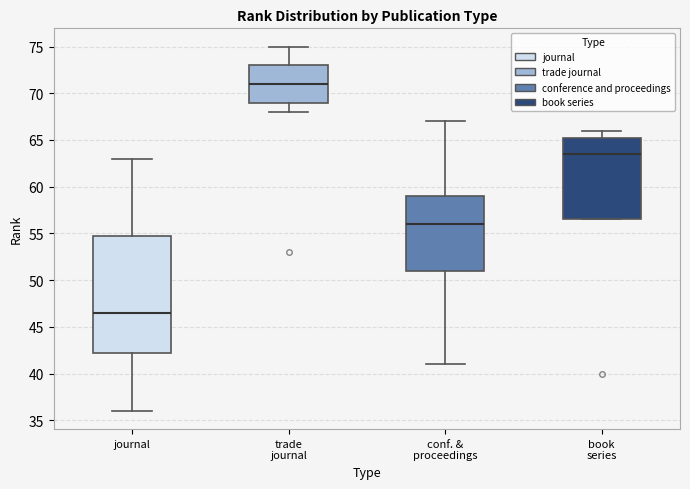

Which box has the lowest median line?

journal